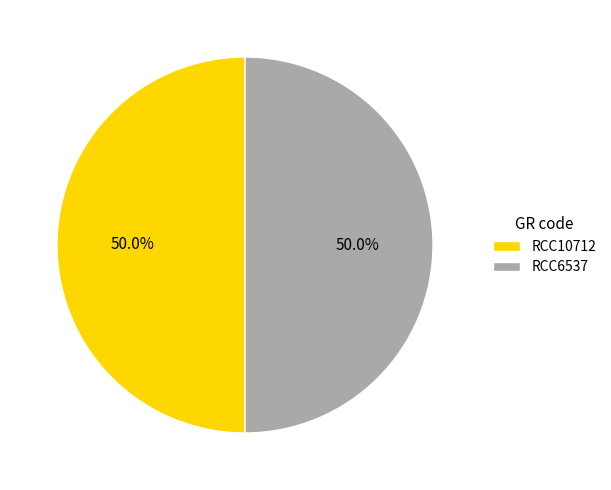

To the nearest percent, what percentage of the pie is RCC6537?

50%